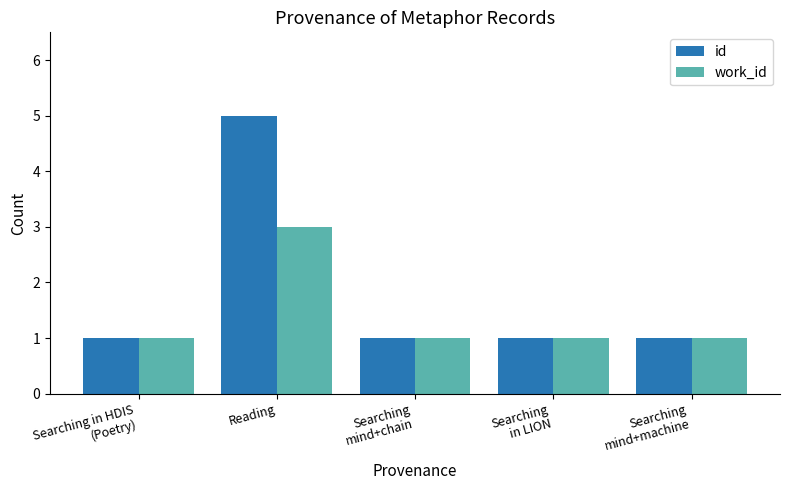

What is the value of the id bar at the 5th from the left?

1